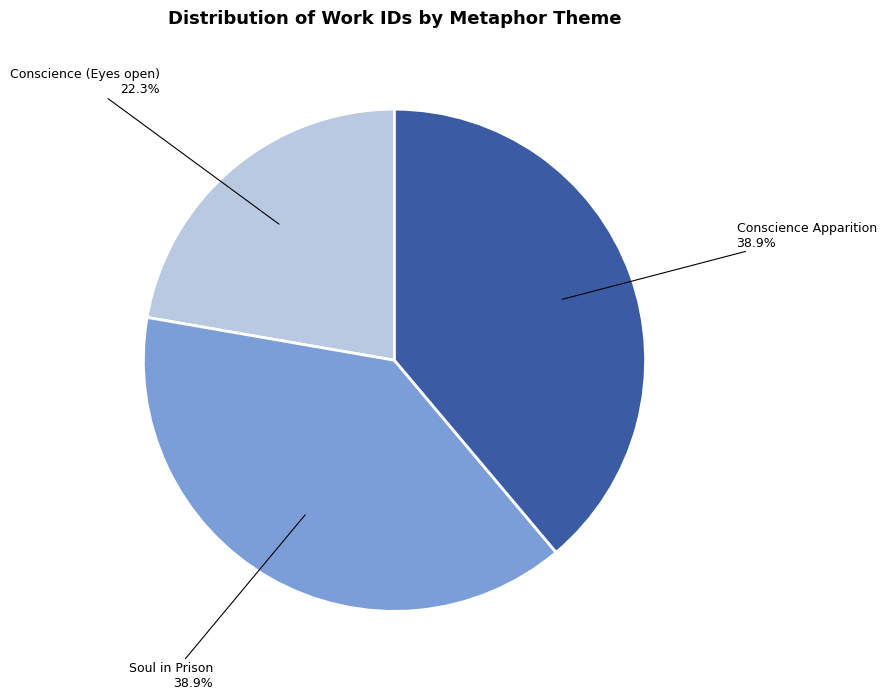

To the nearest percent, what is the difference between the largest and smallest slice percentages?

17%